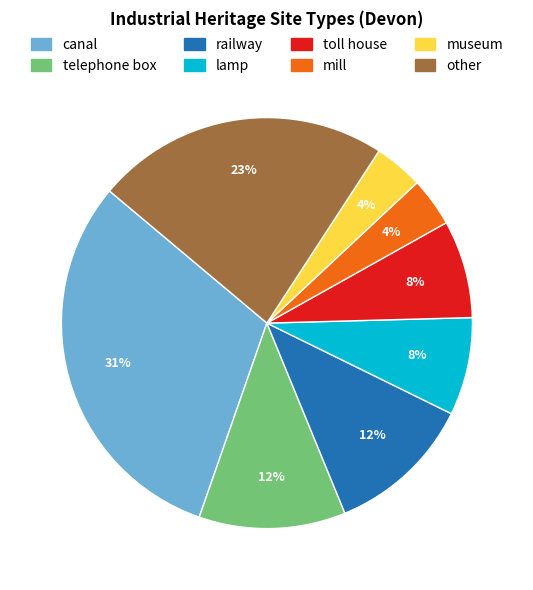

Does mill account for over 50% of the chart?

No